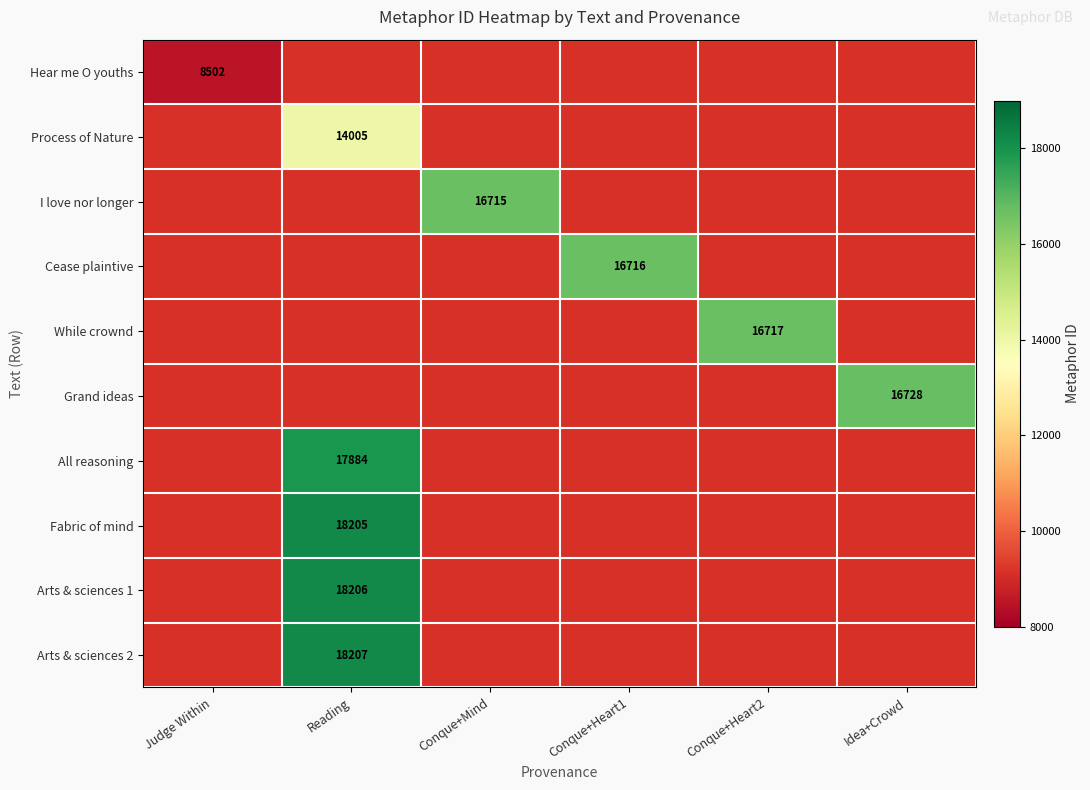

Is it true that Cease plaintive equals 16716.0 at Conque+Heart1?

True